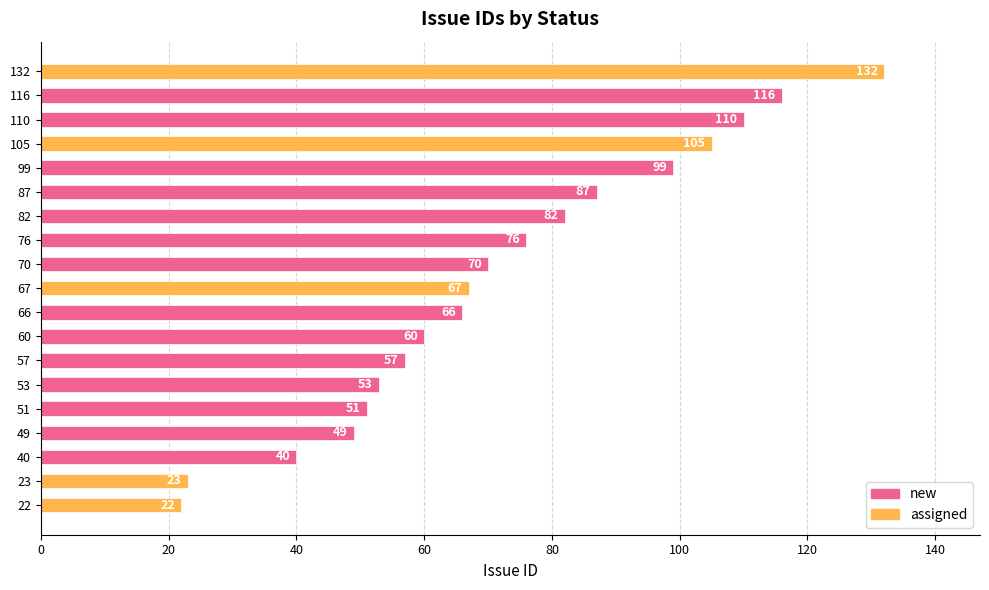

Reading right to left, extract all data points from this chart.

132	116	110	105	99	87	82	76	70	67	66	60	57	53	51	49	40	23	22